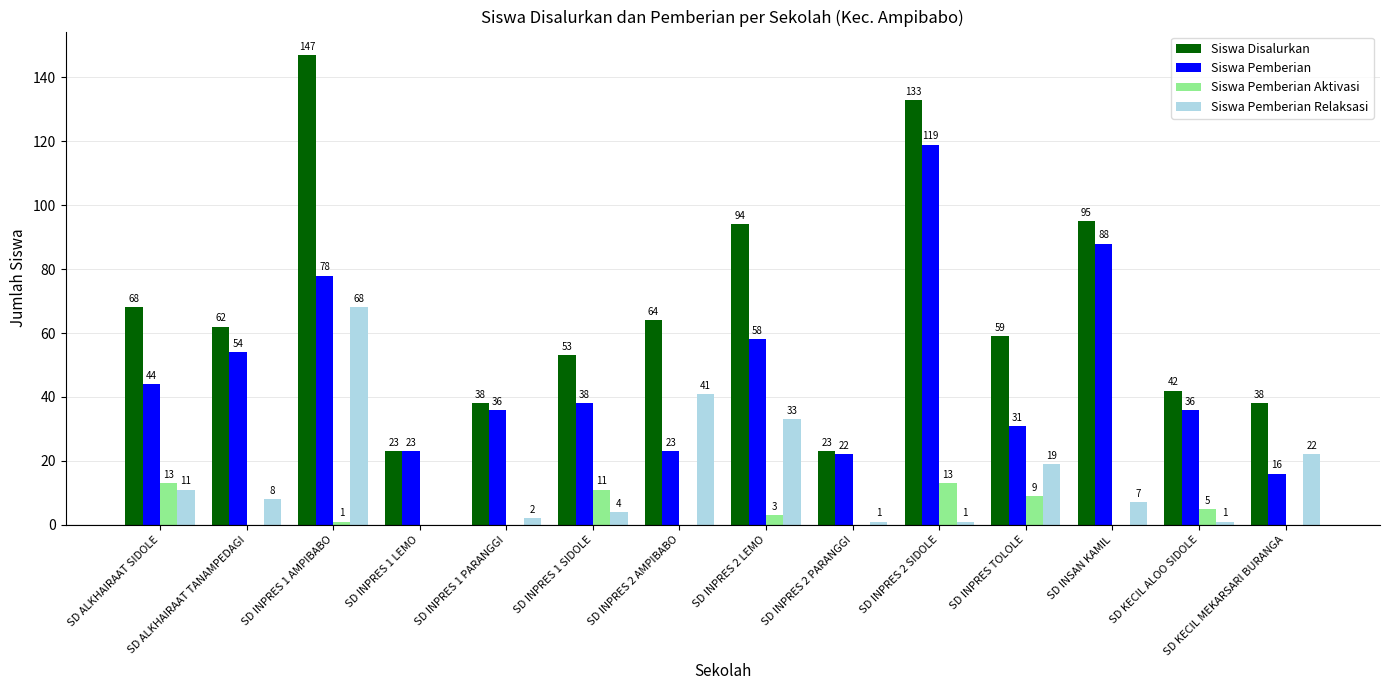

At which label is Siswa Pemberian closest to 67?

SD INPRES 2 LEMO